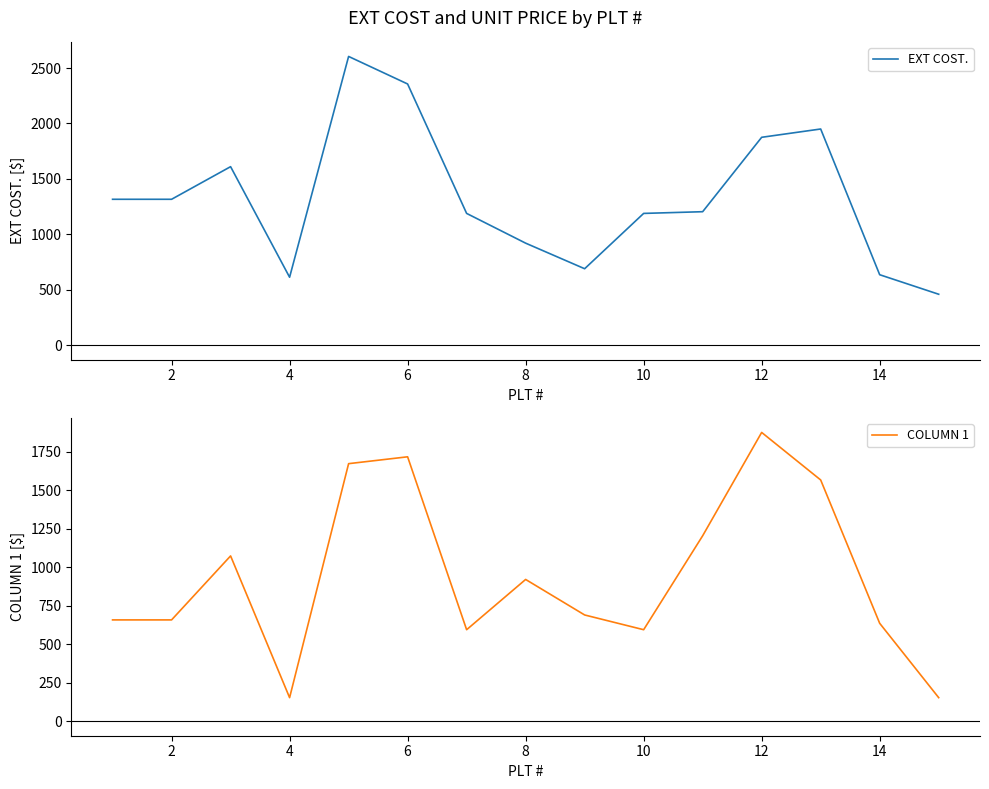

What is the highest value of the EXT COST. series?

2604.7